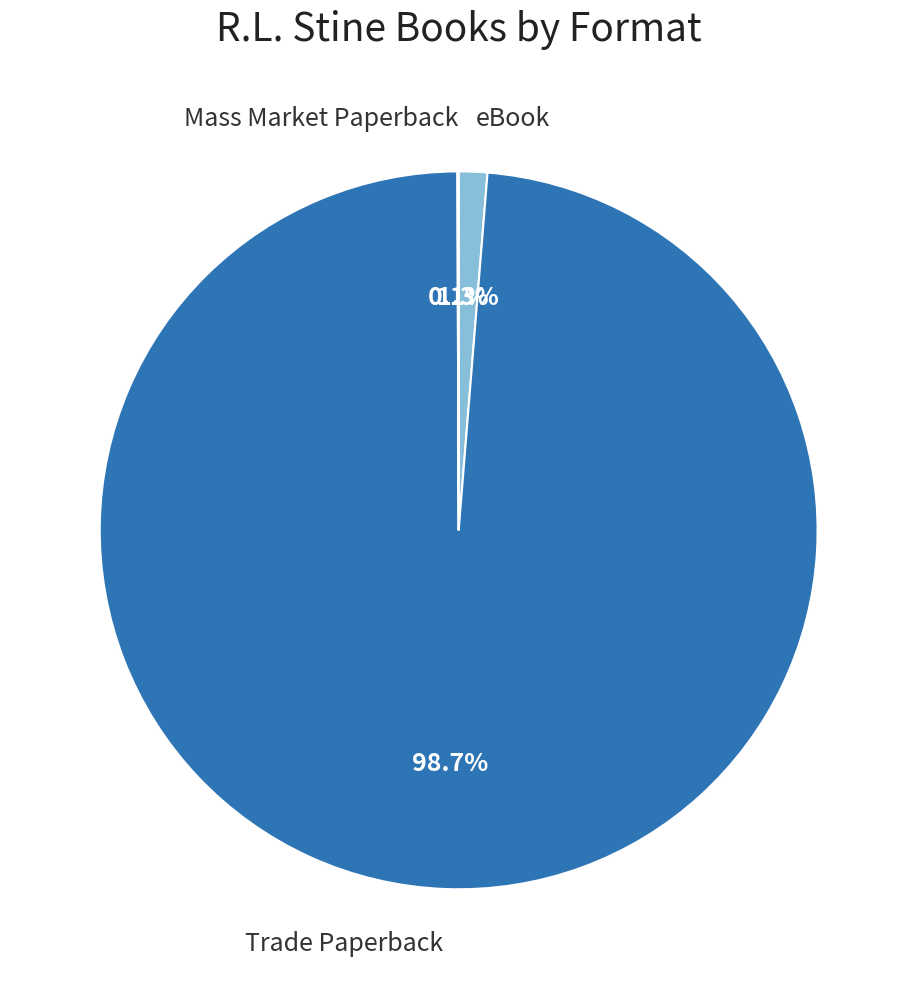

Is there any slice that represents more than half of the pie?

Yes